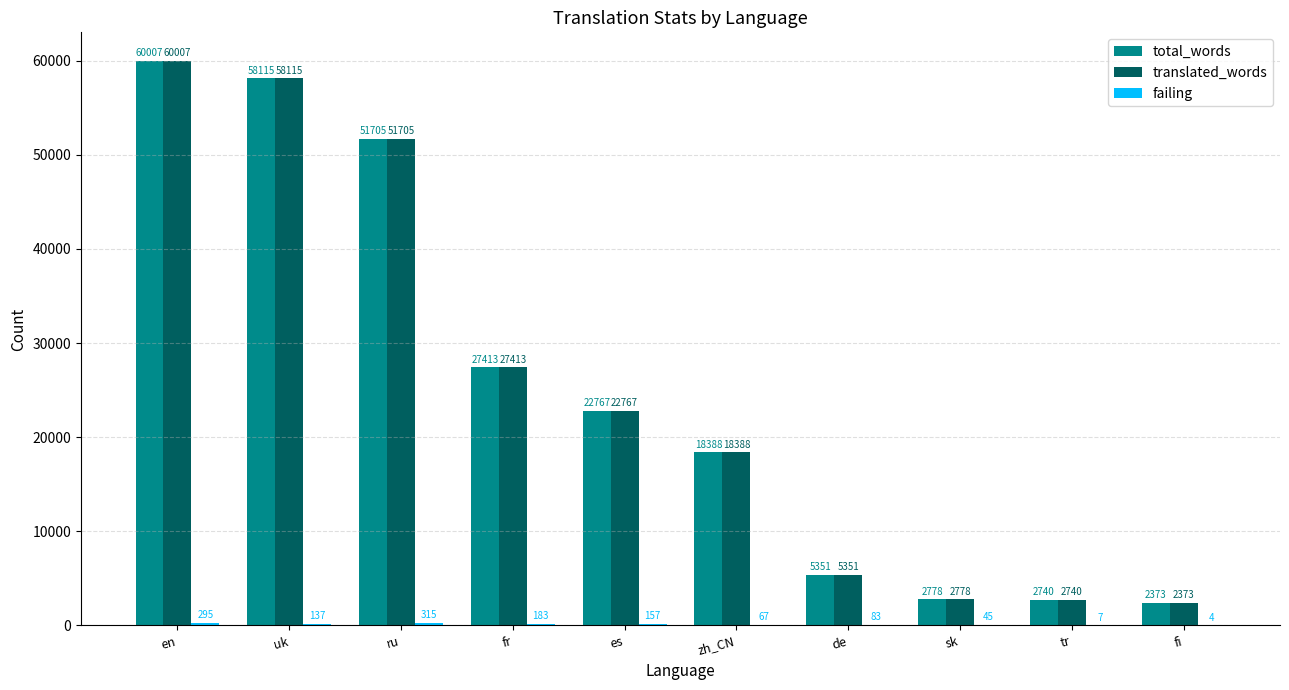

Which category has the highest value across all series?

en